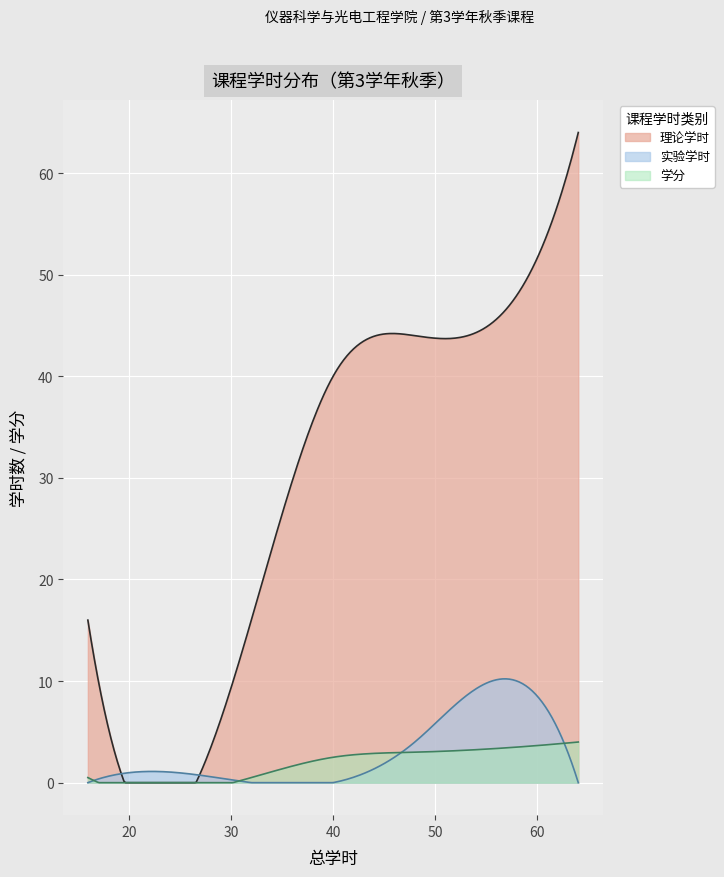

At which category is the sum across all series the highest?

64